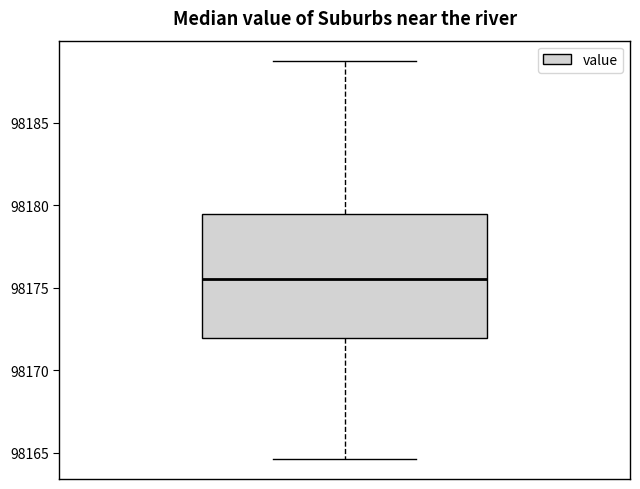

Read this box plot against the y-axis: the position of the median line, the range covered by the box, and the ends of both whiskers. The values are not printed on the chart, so give them approximately, as read against the axis.

median 98175.5, box 98172.0 to 98179.5, whiskers 98164.5 to 98189.0